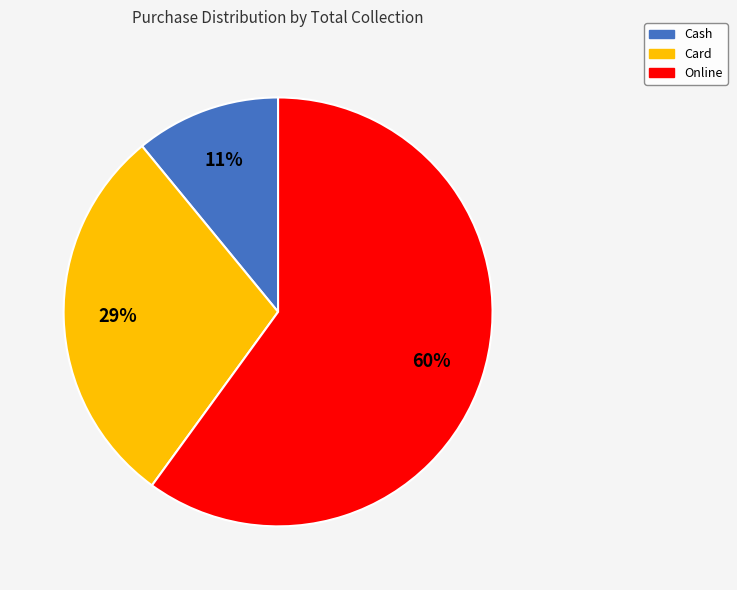

How many segments does this pie chart have?

3